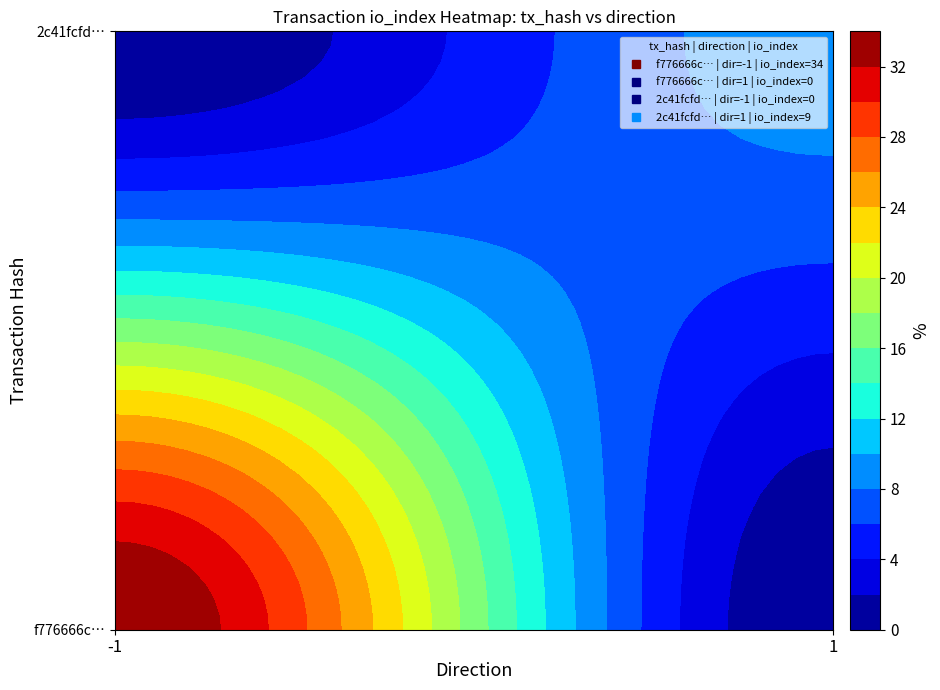

Which series has the largest total across all categories?

f776666cbd549fd73049db92a6f1ea0dec8761e